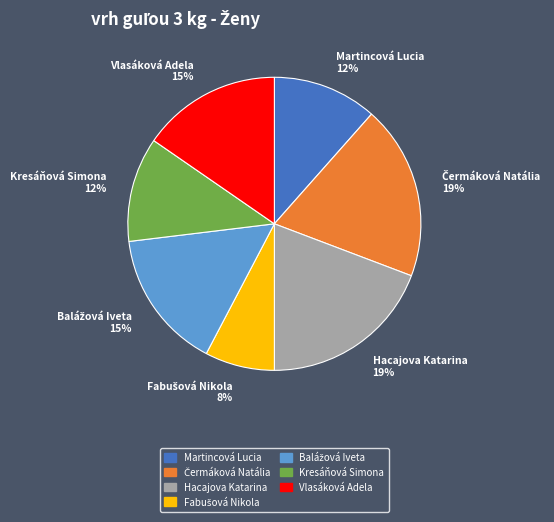

Does Martincová Lucia represent more than half of the total?

No